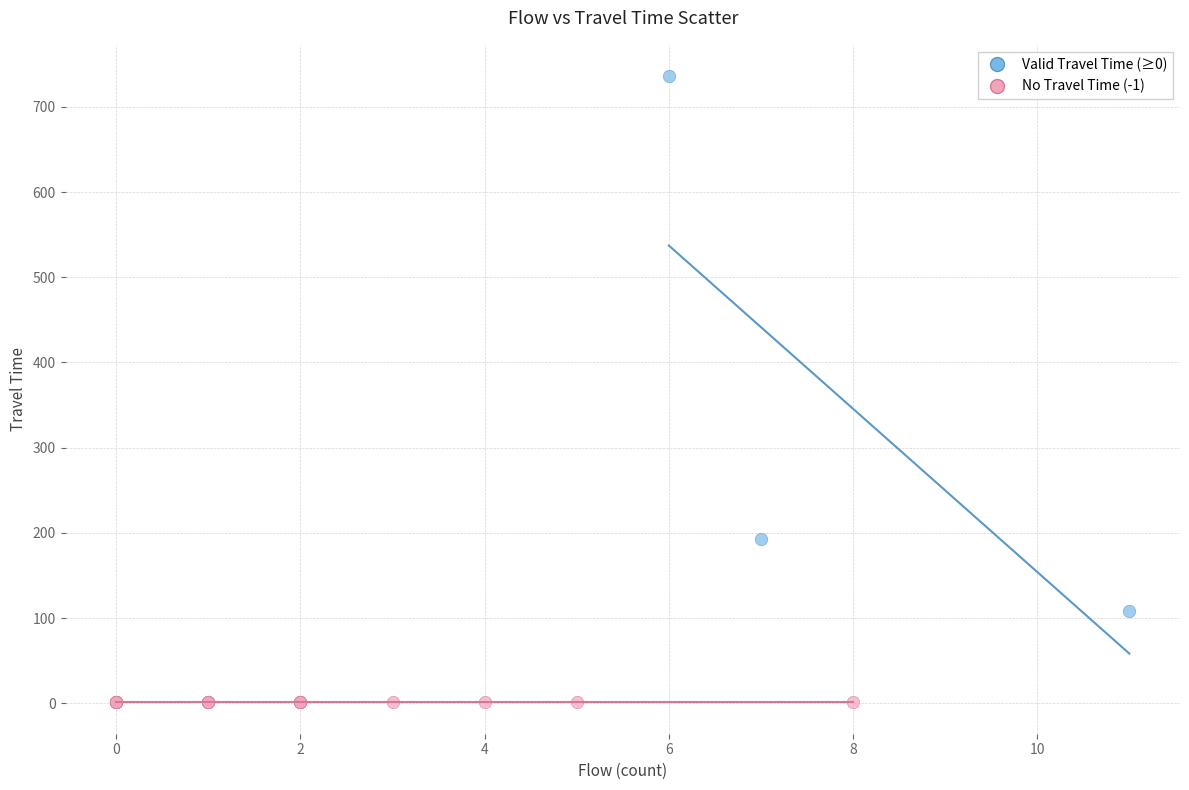

Which series contains the lowest Y value?

No Travel Time (-1)